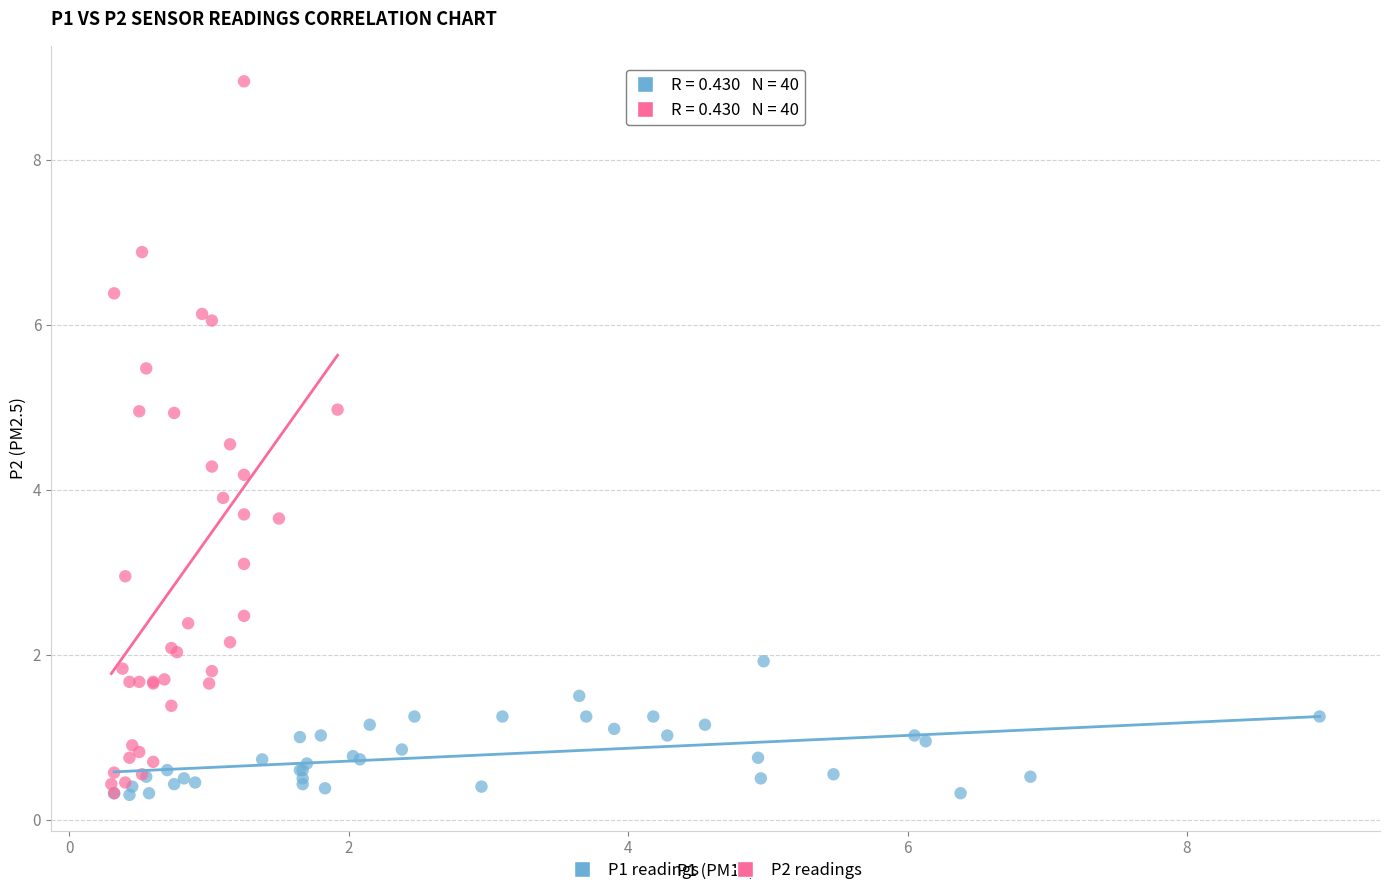

What are all the series names shown in the legend?

P1 readings, P2 readings